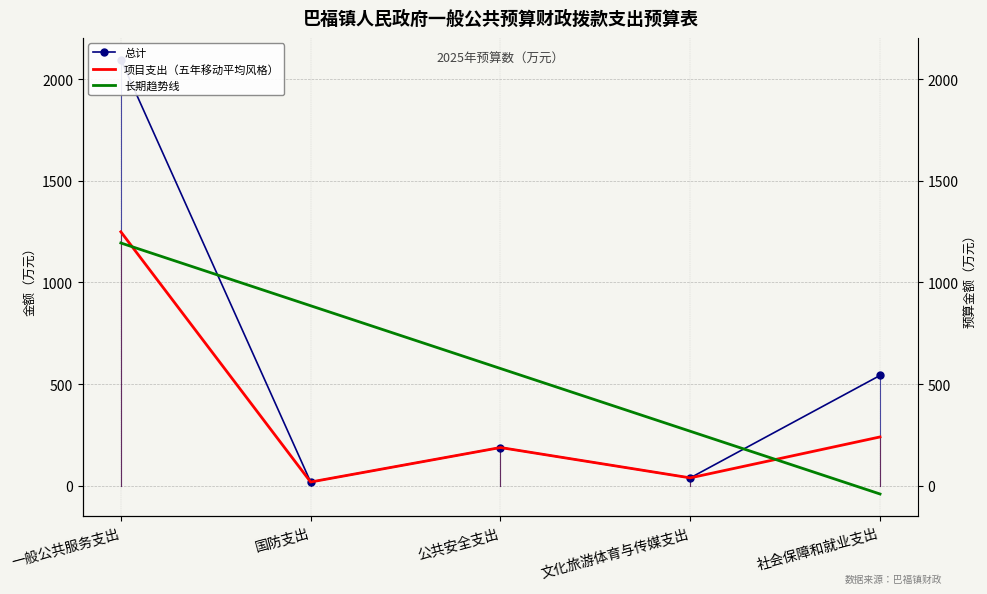

Is it true that 项目支出（五年移动平均风格） equals 309.5 at 公共安全支出?

False